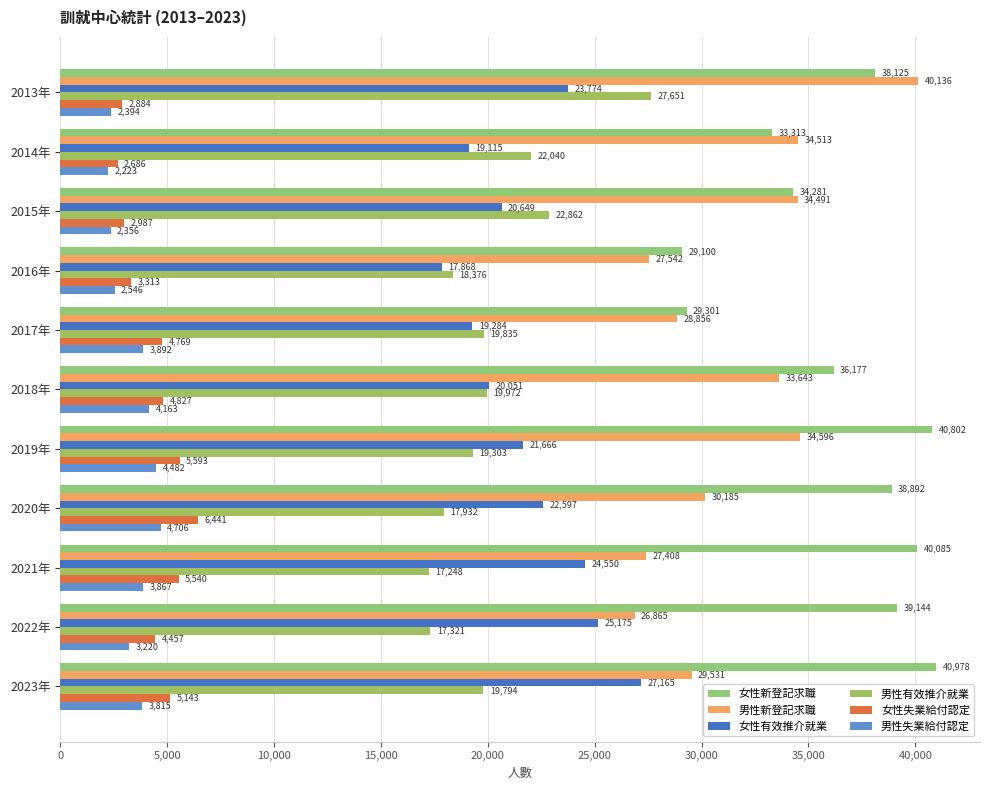

Count the number of data series in this chart.

6